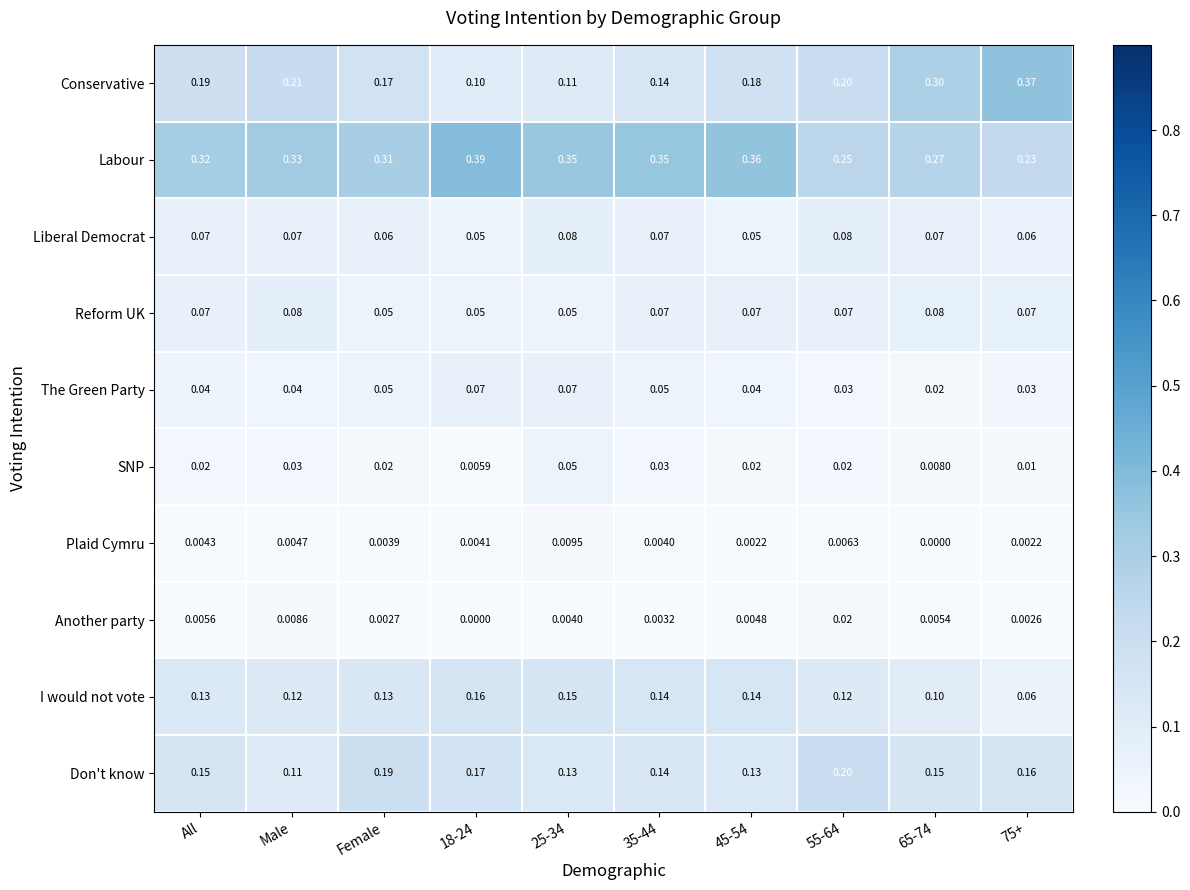

Between 18-24 and 55-64, which series saw the biggest shift?

Labour